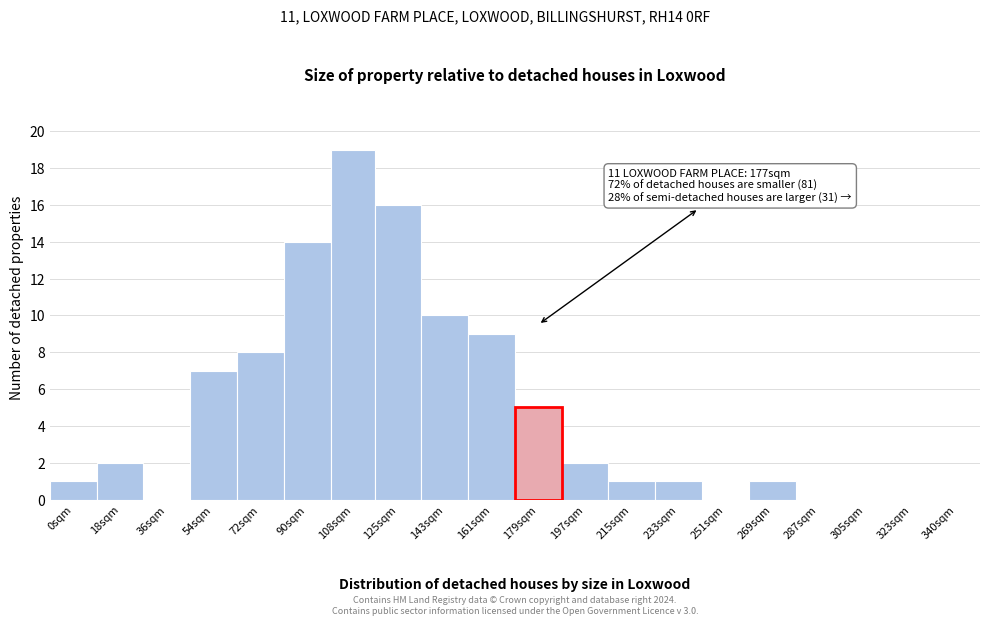

Reading left to right, what are all the values shown in this chart?

0sqm=1	18sqm=2	36sqm=0	54sqm=7	72sqm=8	90sqm=14	108sqm=19	125sqm=16	143sqm=10	161sqm=9	179sqm=5	197sqm=2	215sqm=1	233sqm=1	251sqm=0	269sqm=1	287sqm=0	305sqm=0	323sqm=0	340sqm=0